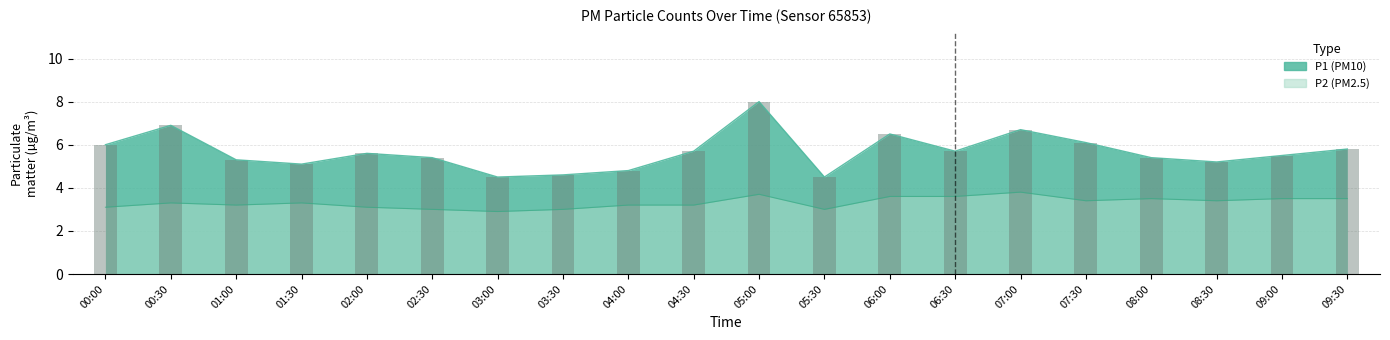

List the labels in order of P1 value, largest first.

05:00, 00:30, 07:00, 06:00, 07:30, 00:00, 09:30, 04:30, 06:30, 02:00, 09:00, 02:30, 08:00, 01:00, 08:30, 01:30, 04:00, 03:30, 03:00, 05:30